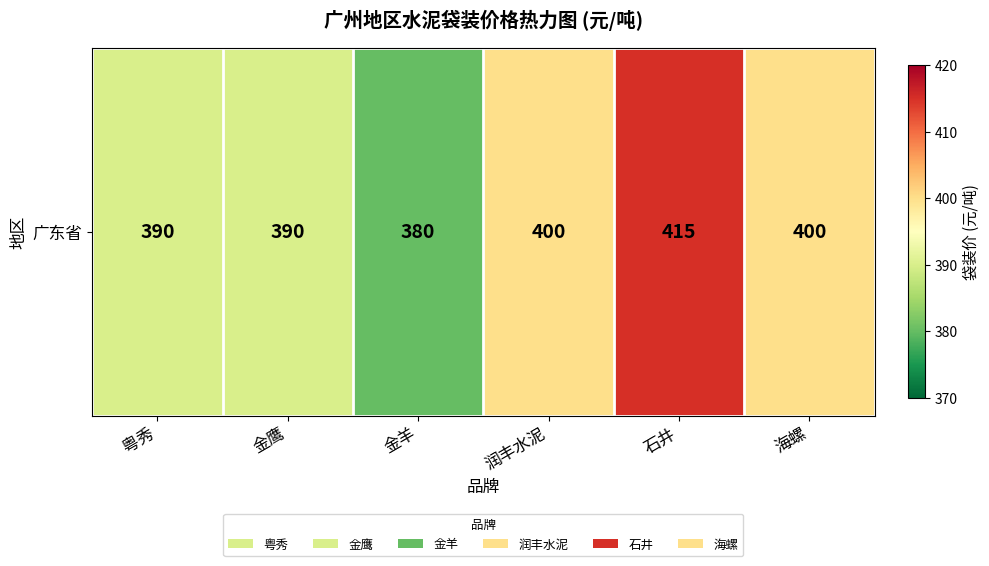

What value does the data have at 金鹰, to the nearest 10?

390